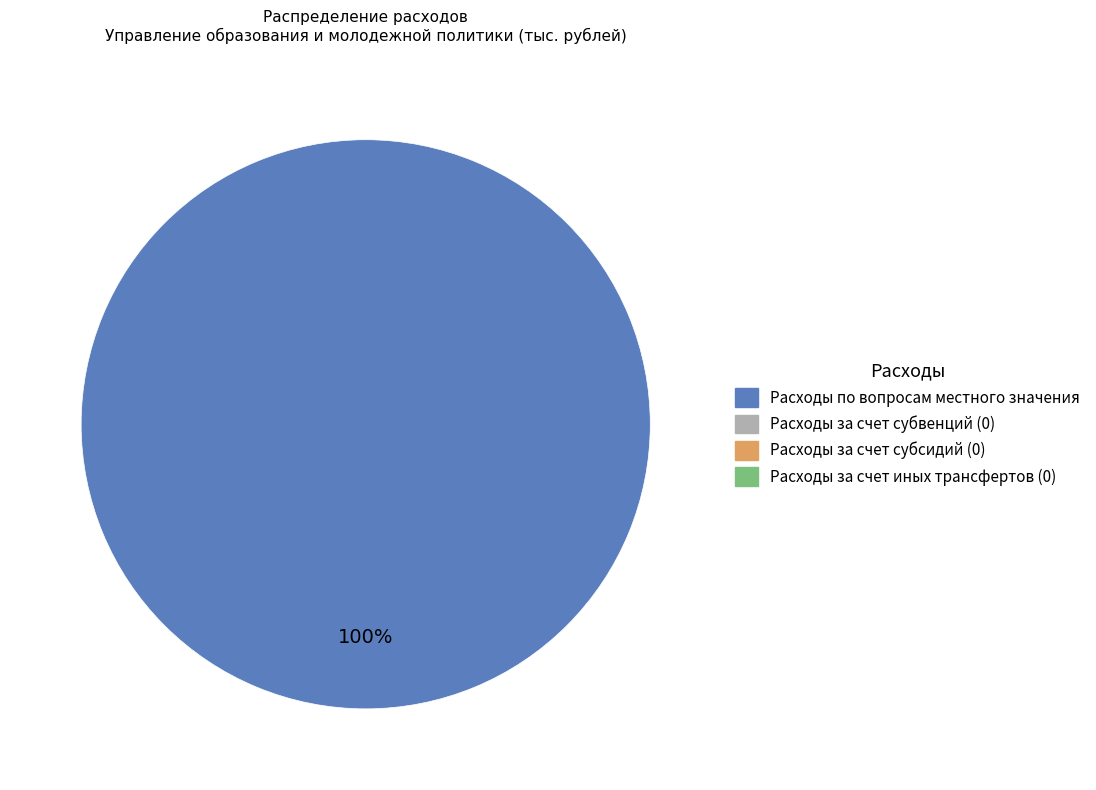

How many segments does this pie chart have?

1